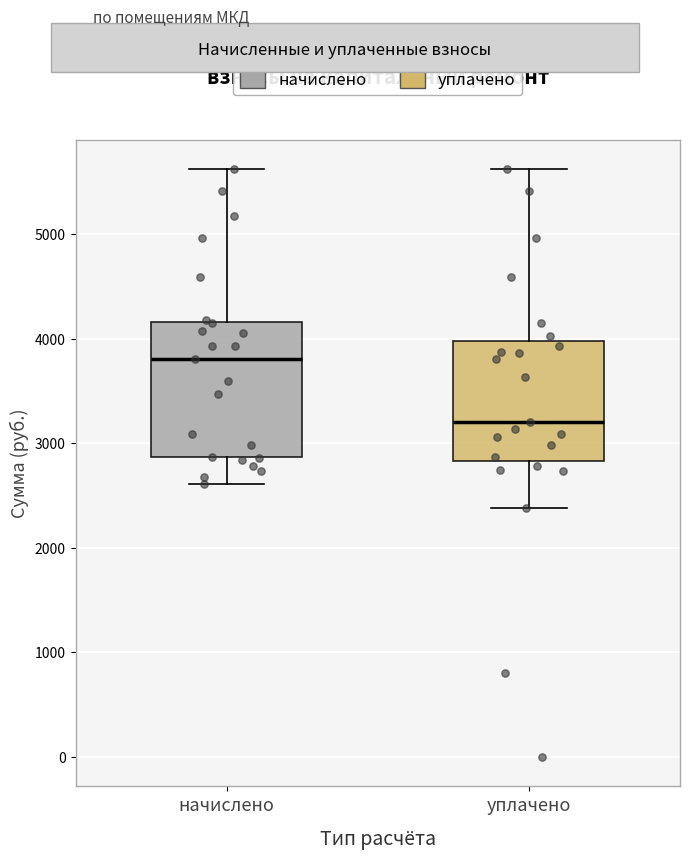

Where does the upper whisker of the box for уплачено end on the y-axis? The values are not printed on the chart, so give them approximately, as read against the axis.

5600